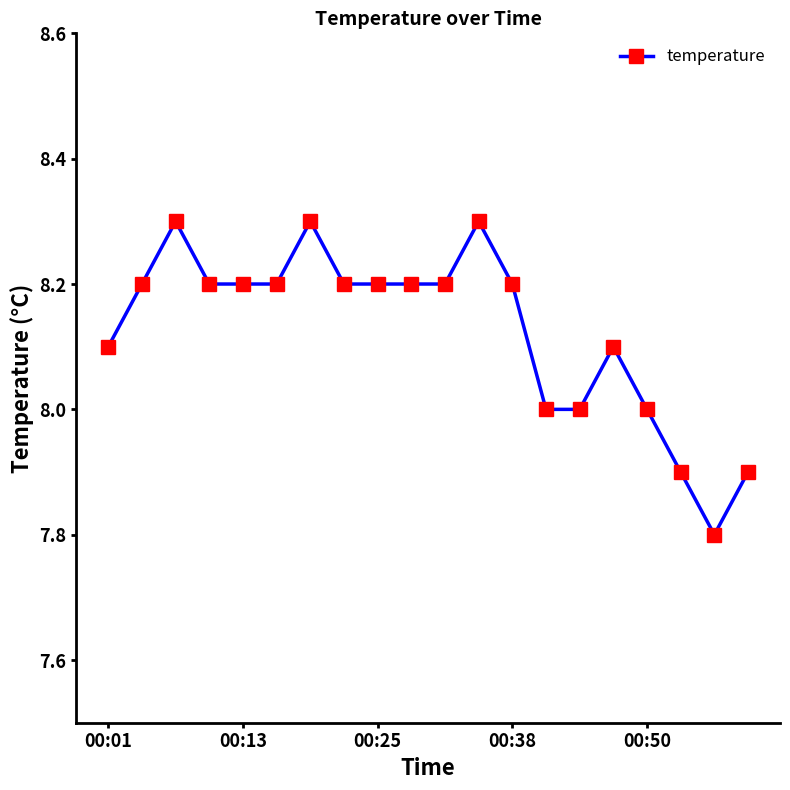

True or false: there are more than 2 points higher than both neighbors.

True